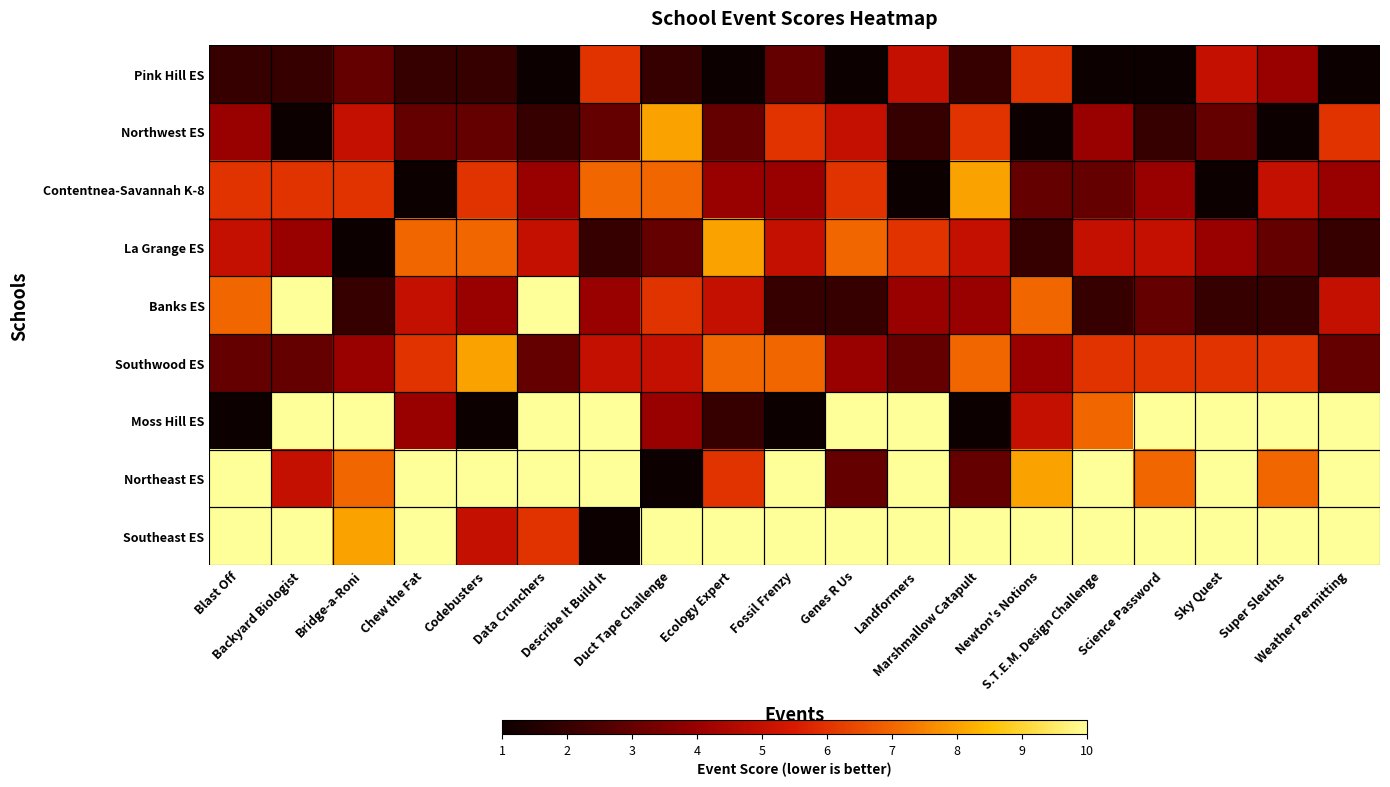

What is the spread (max minus min) of values at Codebusters?

9